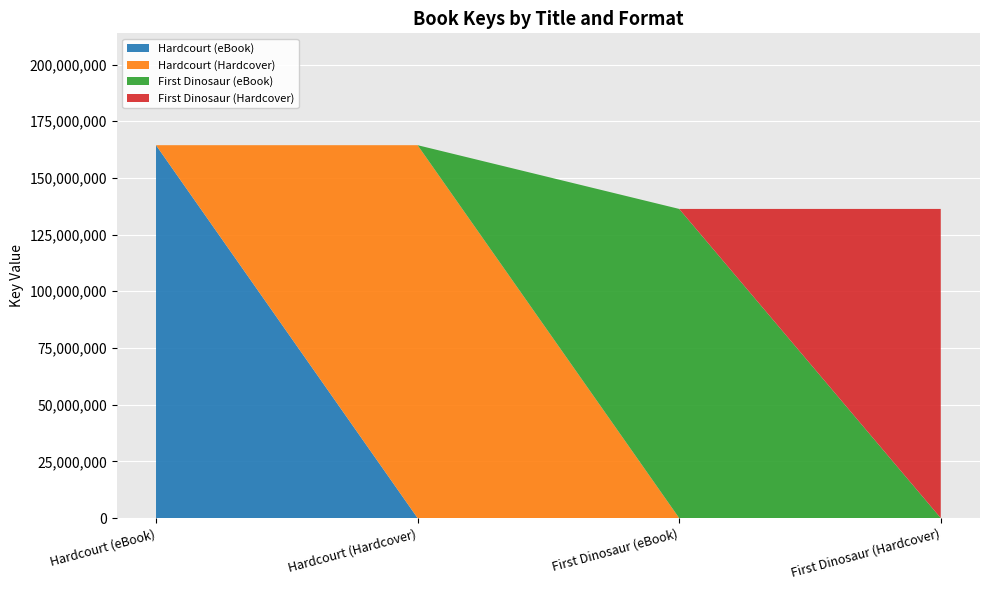

What is the highest value of the Hardcourt (eBook) series?

164428712